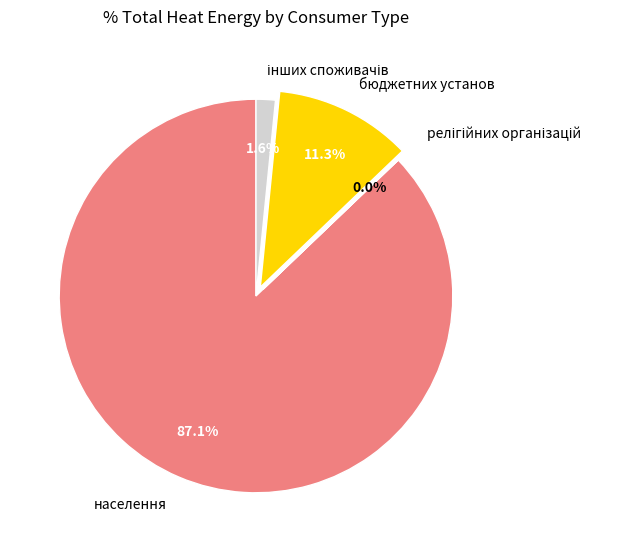

Which category has the biggest portion of the pie?

населення